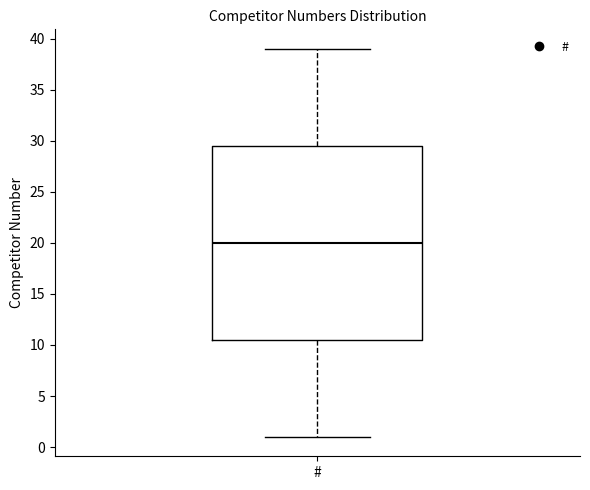

Read this box plot against the y-axis: the position of the median line, the range covered by the box, and the ends of both whiskers. The values are not printed on the chart, so give them approximately, as read against the axis.

median 20.0, box 10.5 to 29.5, whiskers 1.0 to 39.0